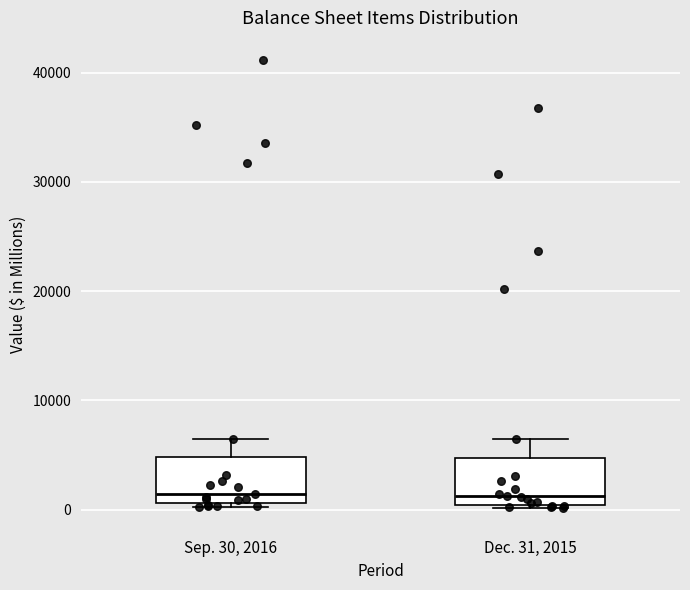

Where does the median line of the box for Dec. 31, 2015 sit on the y-axis? The values are not printed on the chart, so give them approximately, as read against the axis.

1000